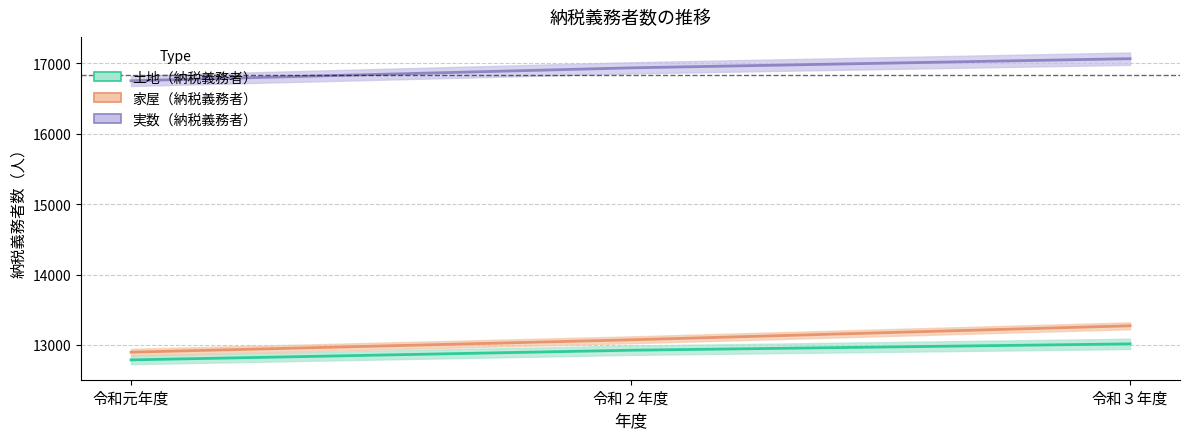

What is the greatest value displayed?

17067.0